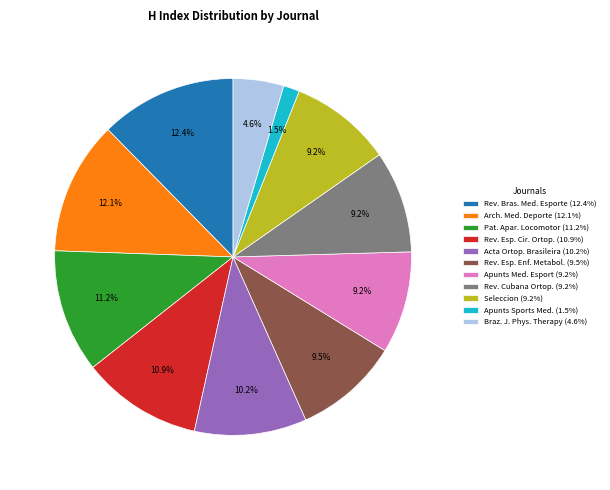

Approximately how many times larger is the value at Pat. Apar. Locomotor (11.2%) compared to Rev. Esp. Enf. Metabol. (9.5%)?

1.2